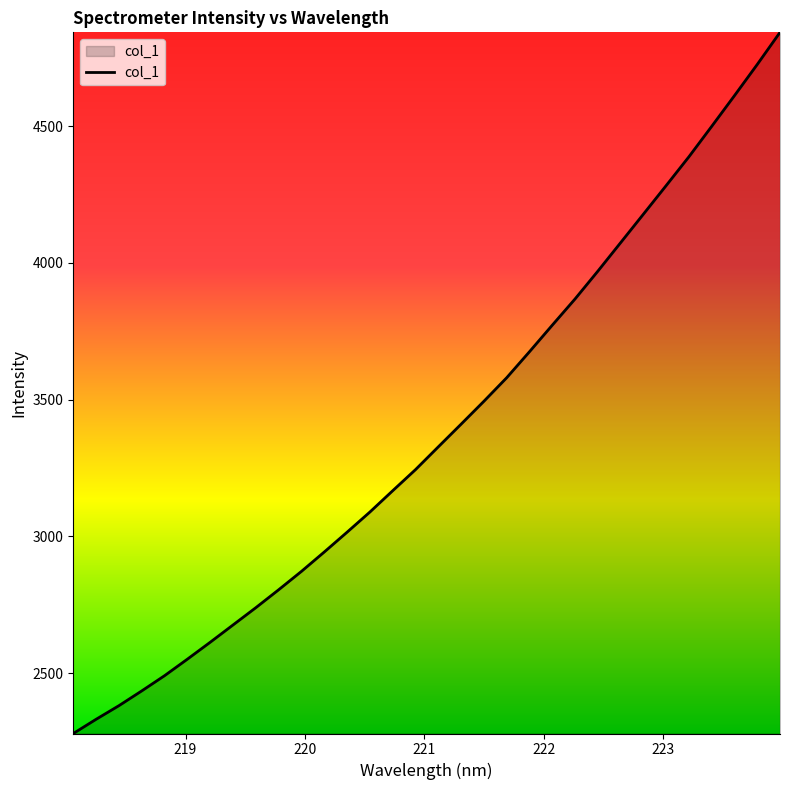

What is the maximum value shown in the chart?

4842.4